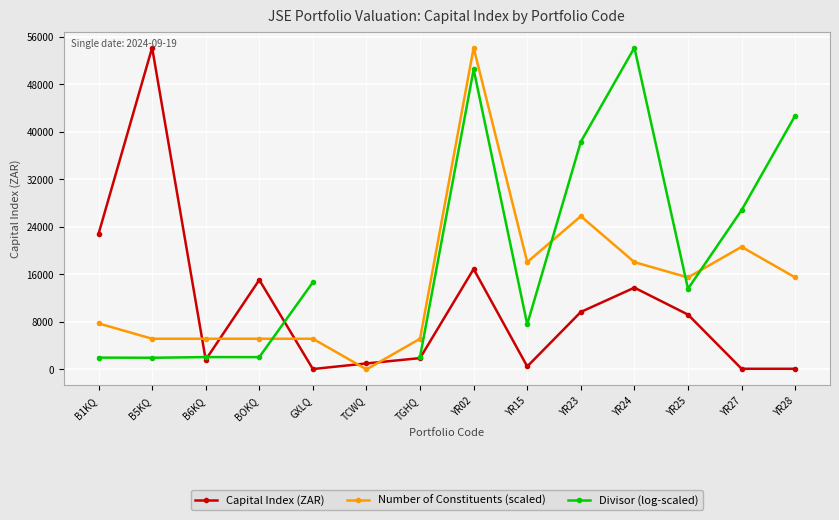

Is it true that Capital Index (ZAR) equals 26904.5 at YR02?

False